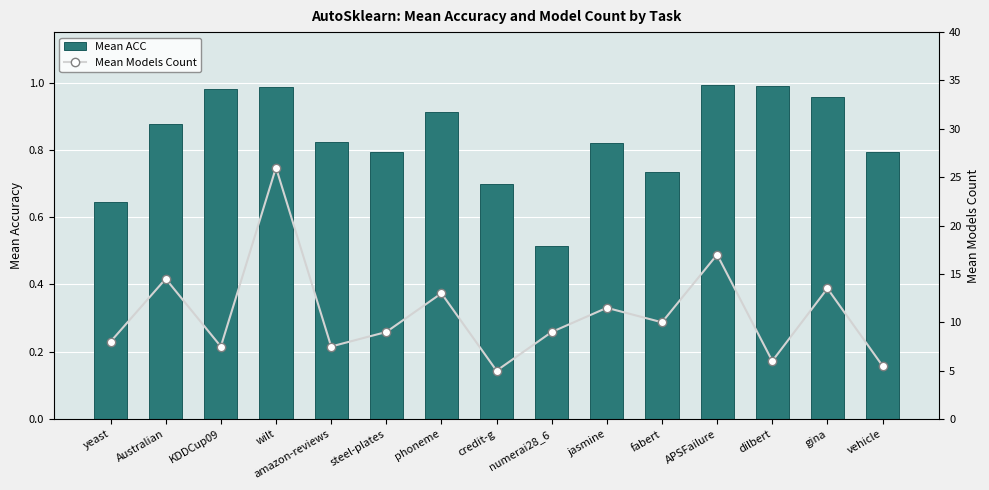

What is the total value across all series at gina?

14.5